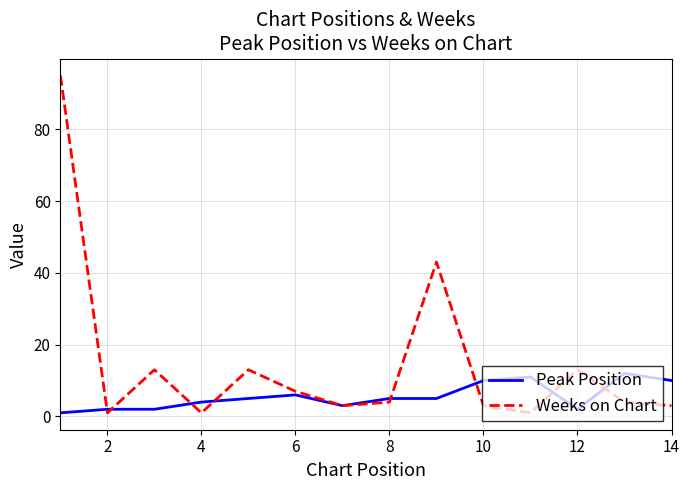

Which series has the largest total across all categories?

Weeks on Chart